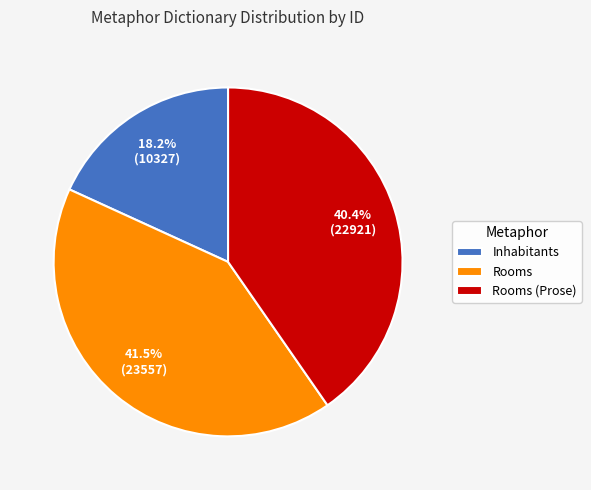

How many segments does this pie chart have?

3